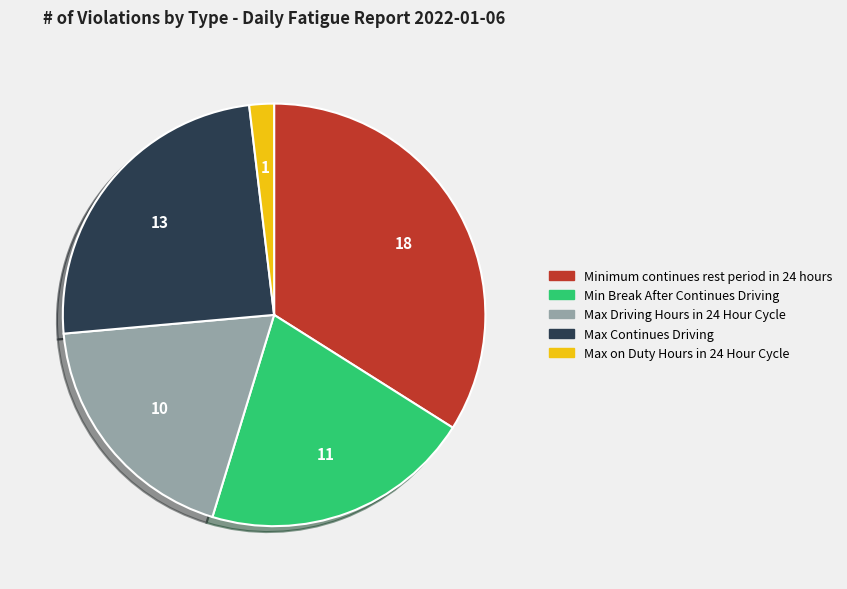

Rank the categories by value from lowest to highest.

Max on Duty Hours in 24 Hour Cycle, Max Driving Hours in 24 Hour Cycle, Min Break After Continues Driving, Max Continues Driving, Minimum continues rest period in 24 hours